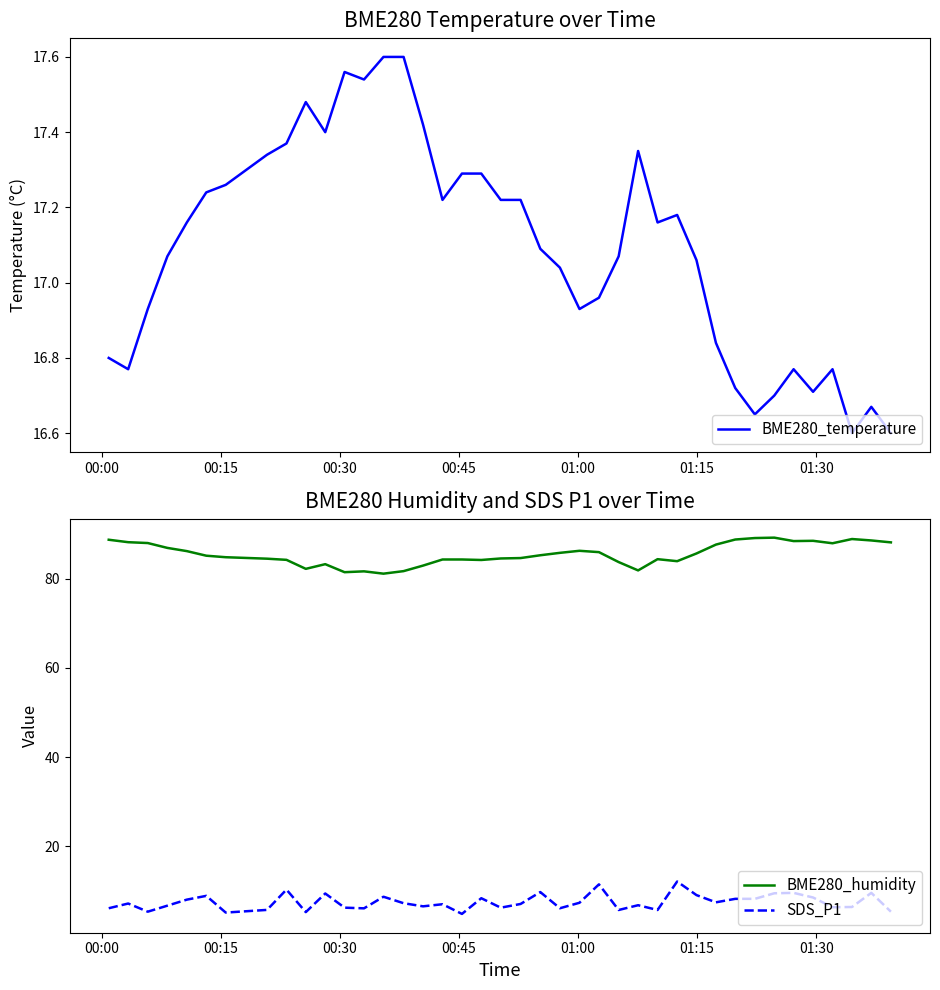

How many distinct data groups are displayed?

3